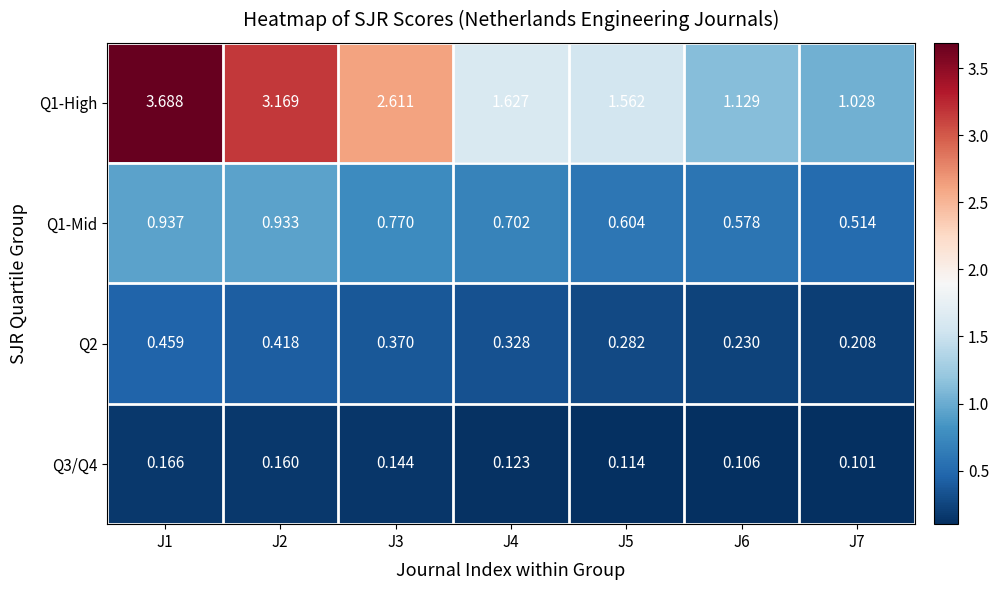

Is the value of Q3/Q4 at J5 greater than the value of Q2 at J4?

No